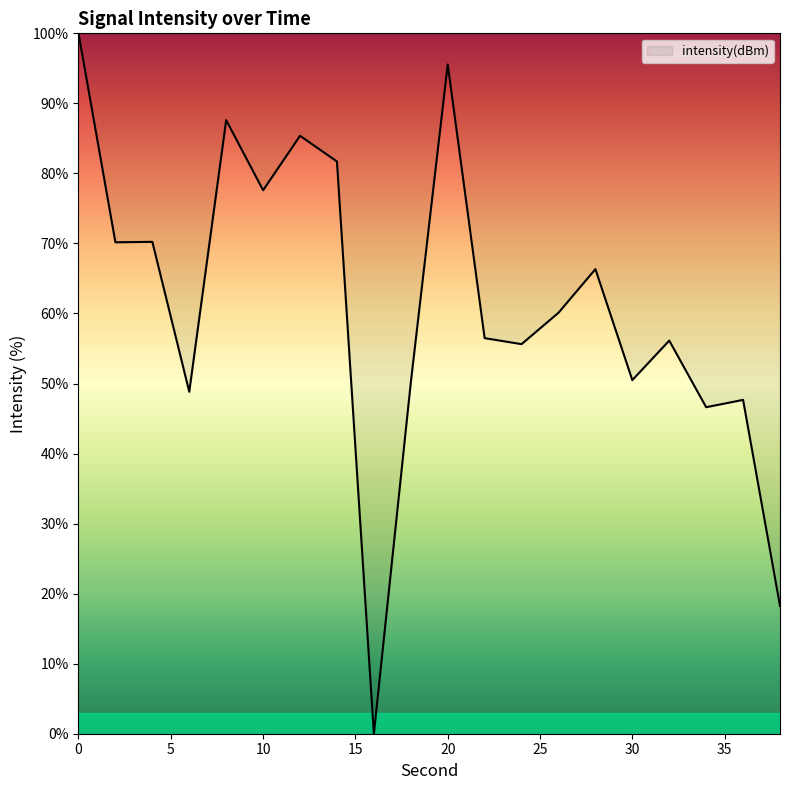

How many lines are shown in the chart?

1